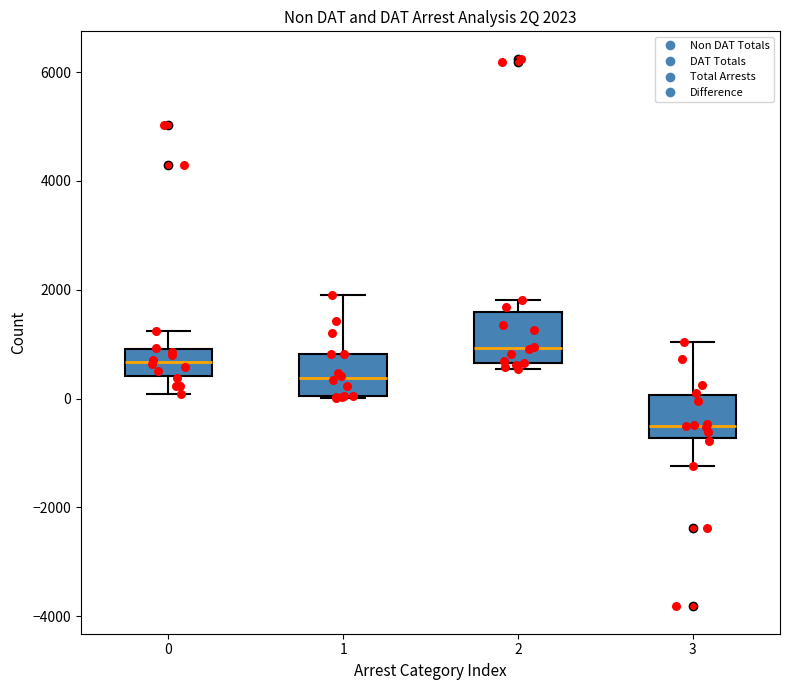

Which box has the lowest median line?

3